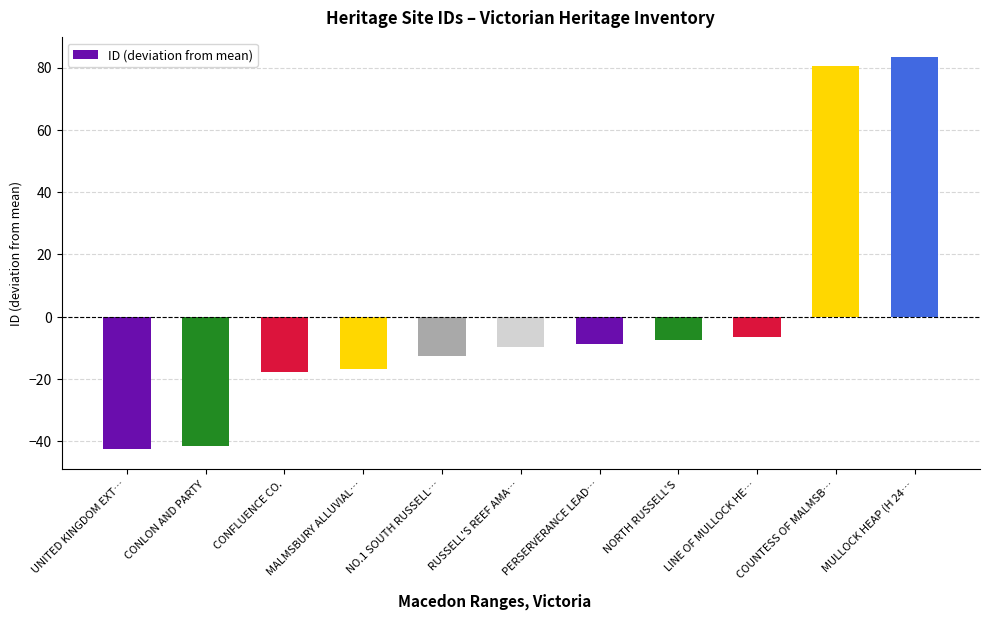

What is the value of the 5th bar from the left?

-12.6